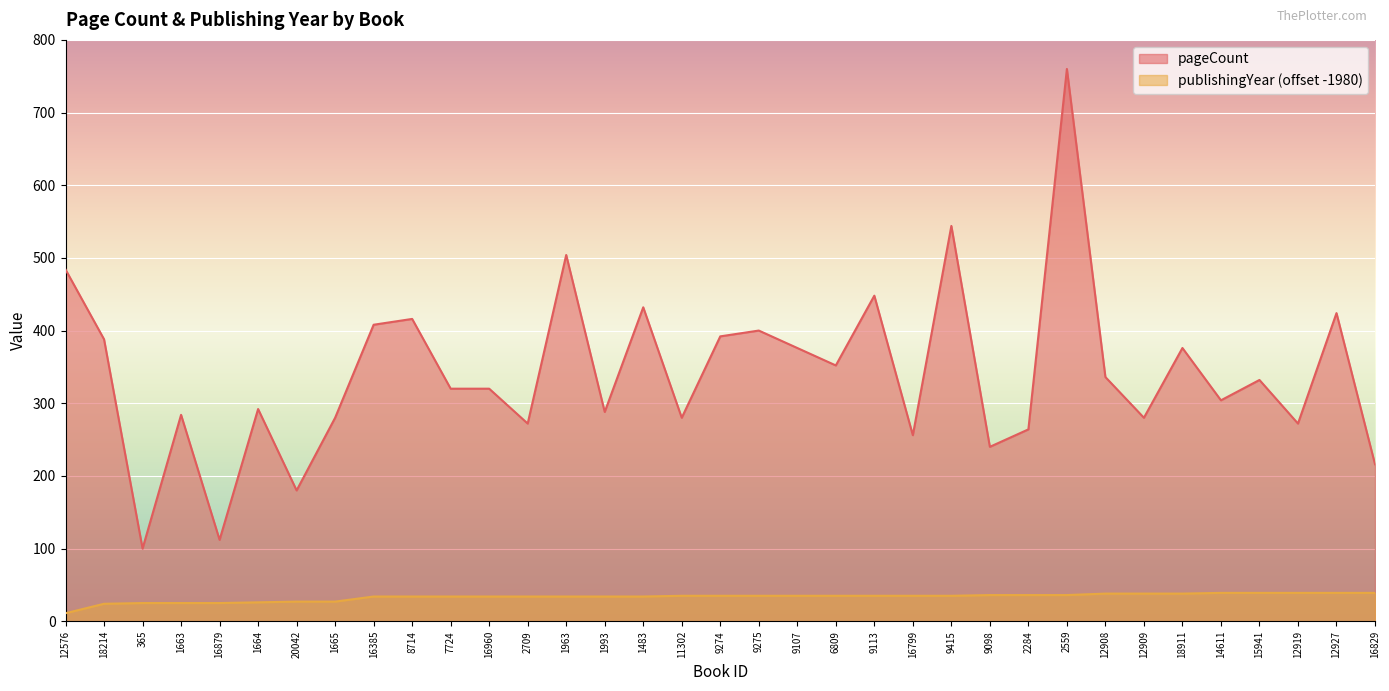

What are all the series names shown in the legend?

pageCount, publishingYear (offset -1980)